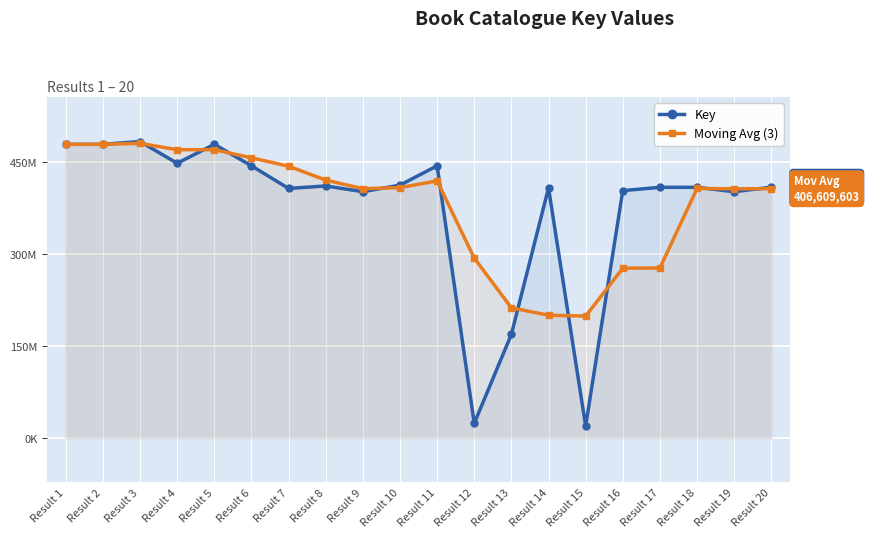

How many lines are shown in the chart?

2